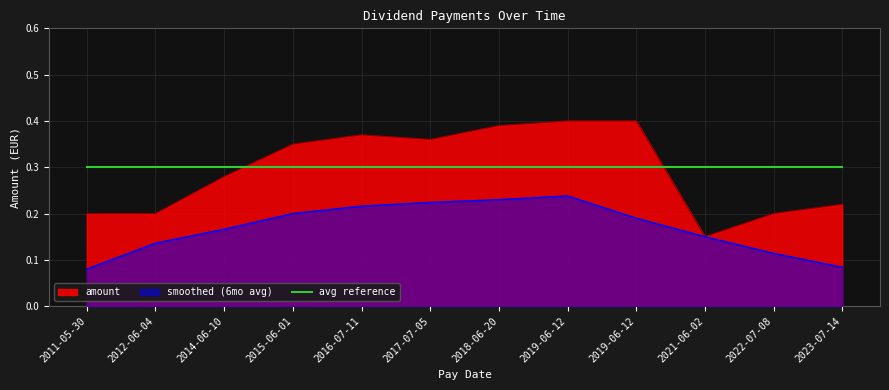

The value at 2017-07-05 is 0.6. True or false?

False